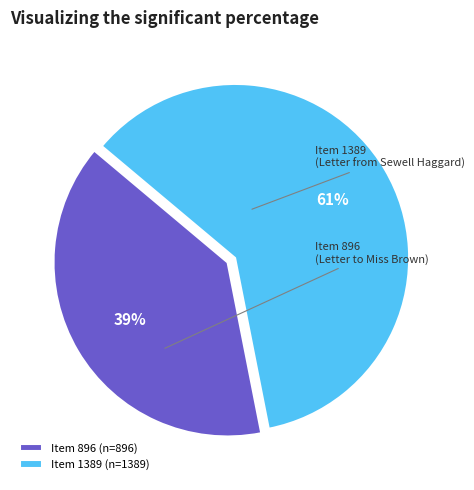

What is the ratio of the value at Item 1389 (Letter from Sewell Haggard) to the value at Item 896 (Letter to Miss Brown)?

1.6